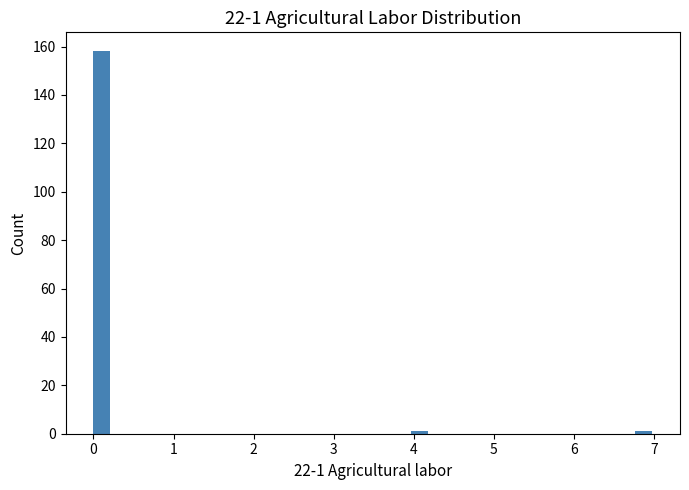

Read against the x-axis, roughly where is the centre of the tallest bar?

0.1